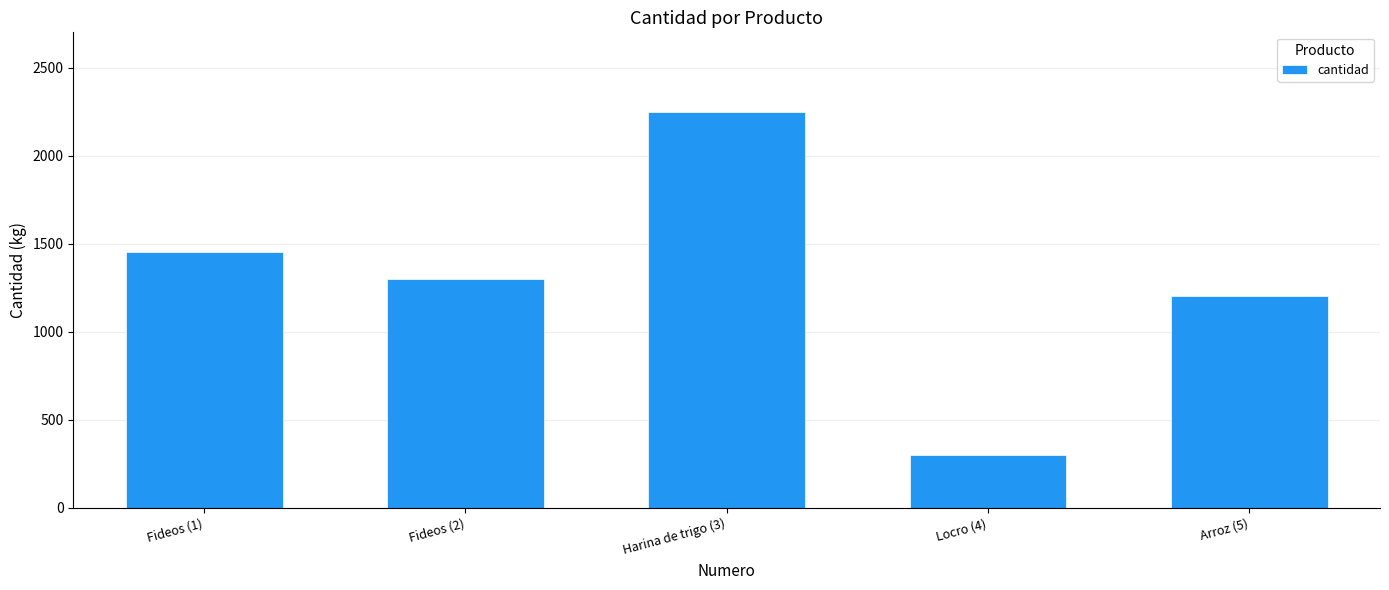

Between Arroz (5) and Fideos (1), which is larger?

Fideos (1)